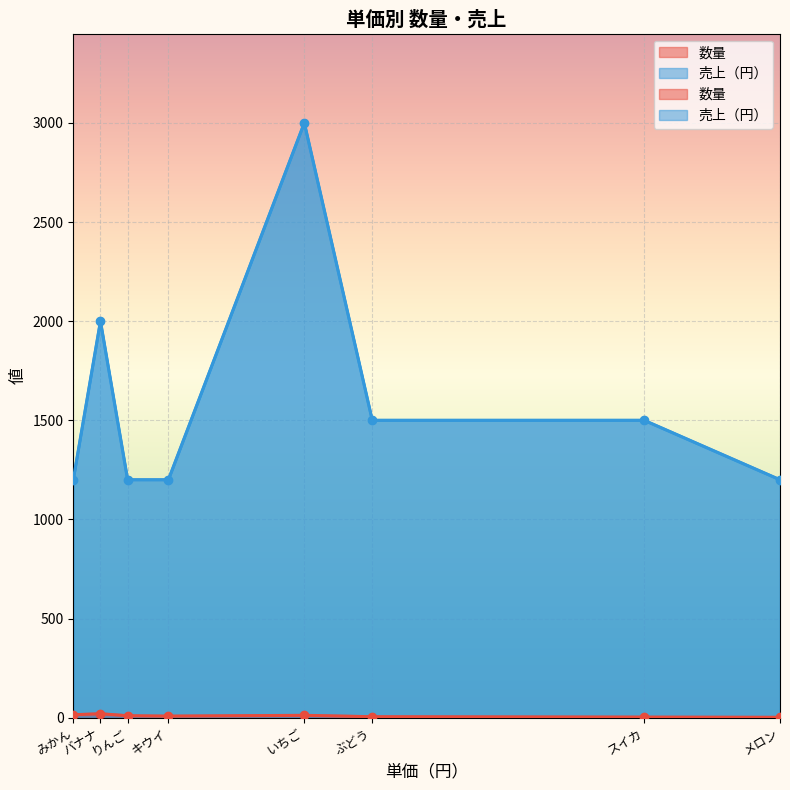

Rank the series by their average value, from lowest to highest.

数量, 売上（円）